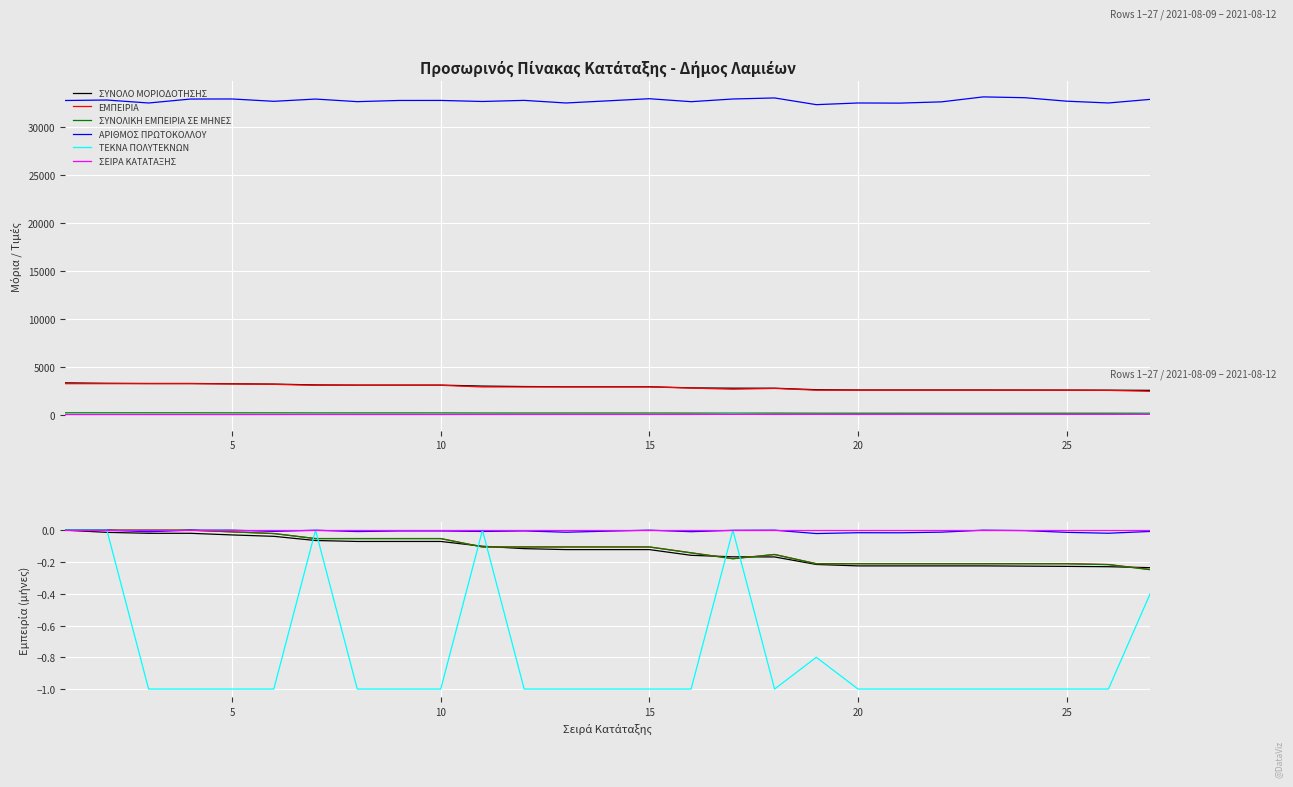

How many lines are shown in the chart?

6